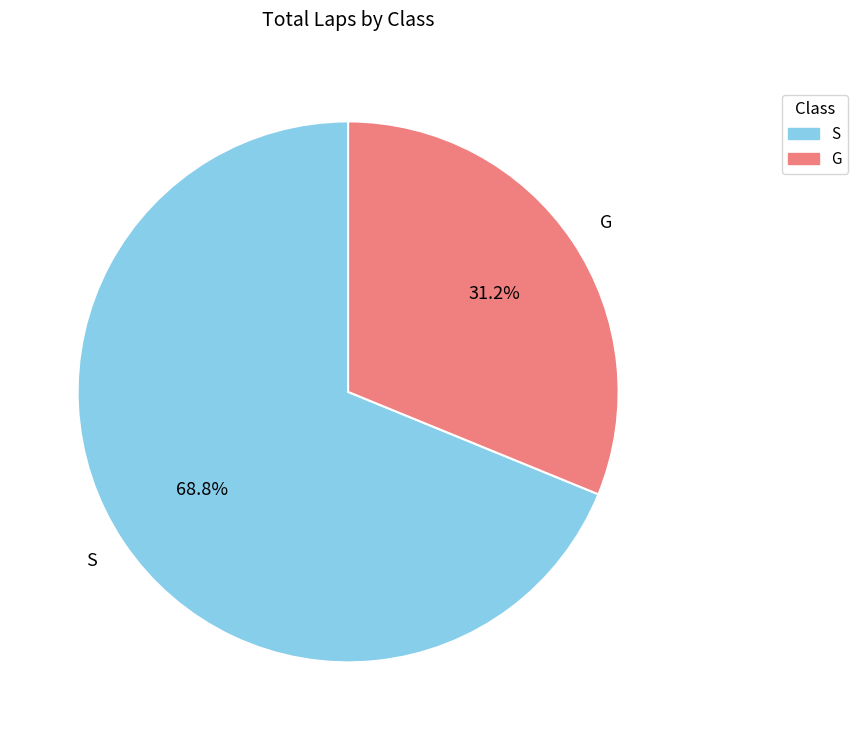

Which category has the biggest portion of the pie?

S